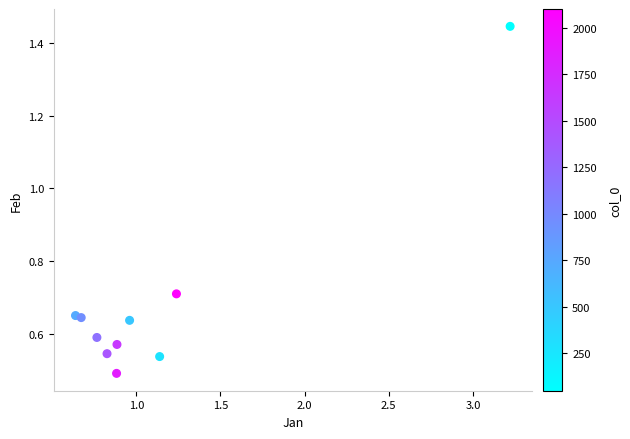

What is the average X value?

1.1